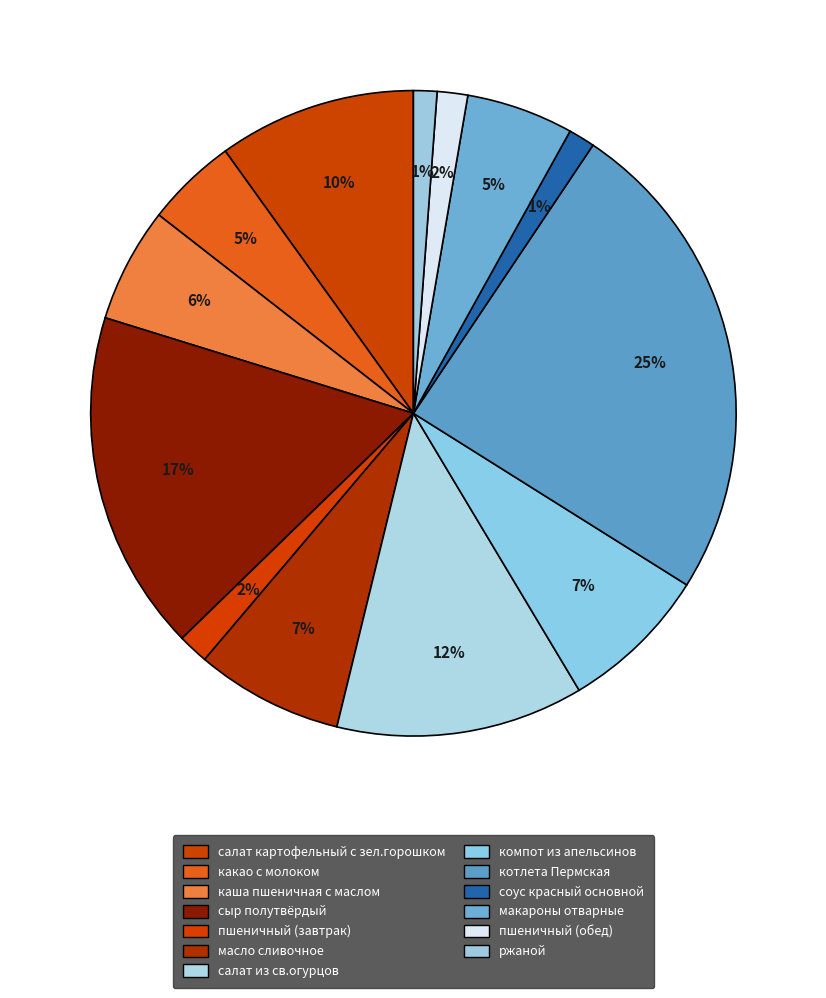

How many slices are in this pie chart?

13